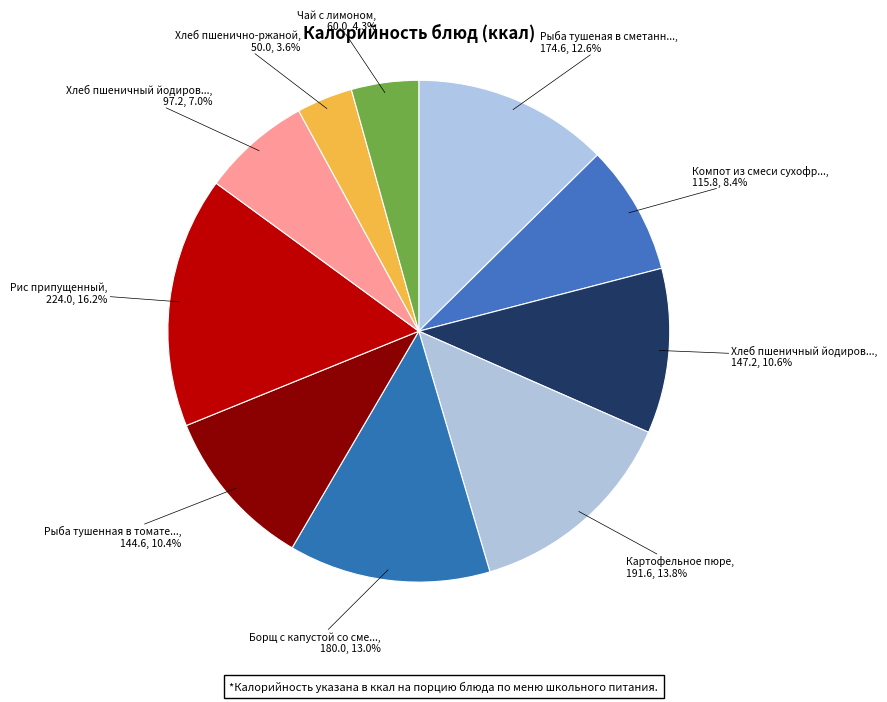

How many slices are in this pie chart?

10